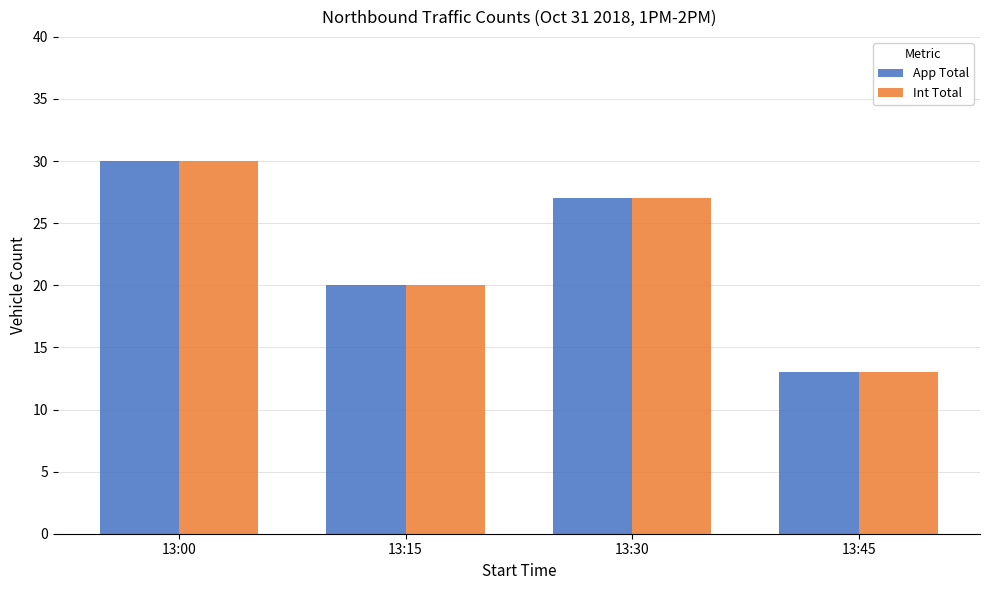

How many groups of bars are there?

4